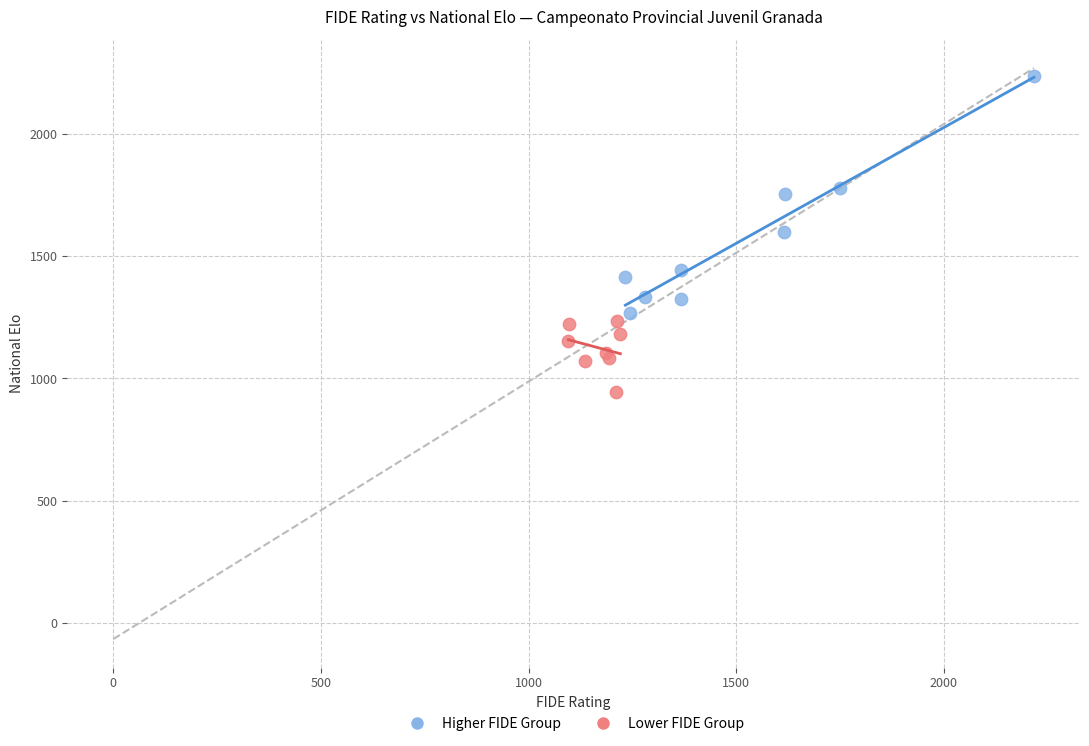

Which series has the largest Y range (max minus min)?

Higher FIDE Group